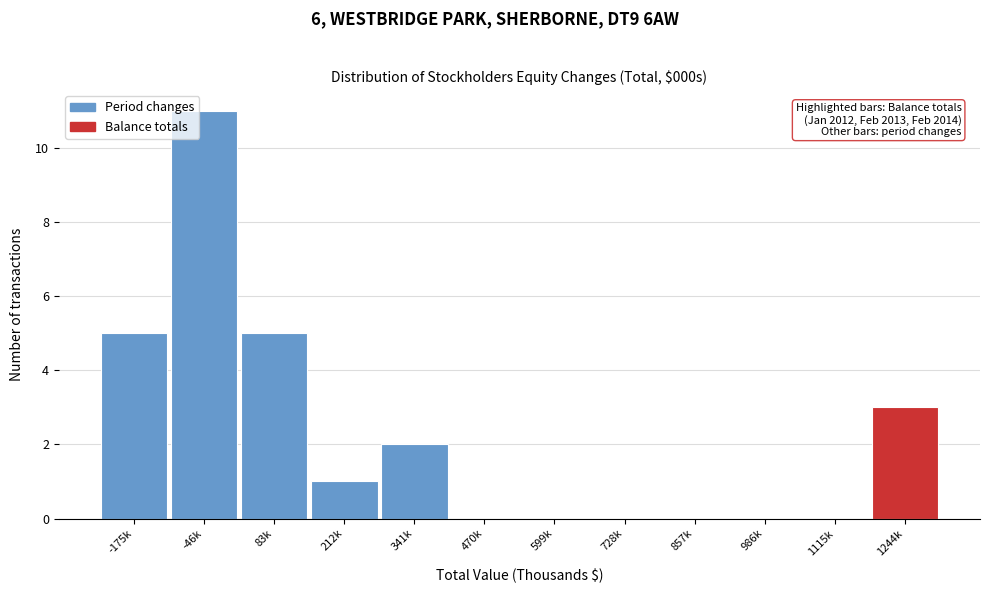

Reading right to left, transcribe all the data shown in this chart.

1244k=3	1115k=0	986k=0	857k=0	728k=0	599k=0	470k=0	341k=2	212k=1	83k=5	-46k=11	-175k=5